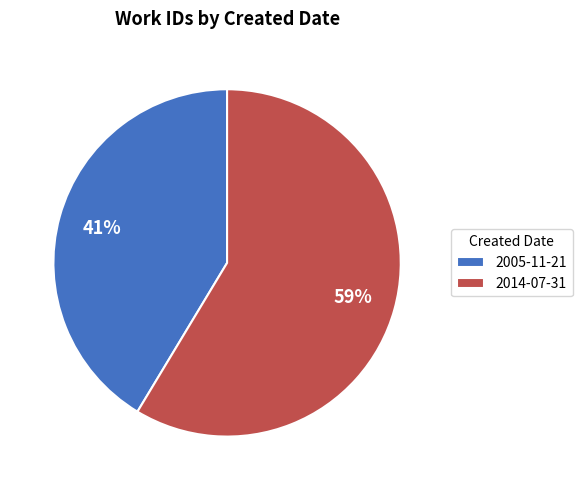

Count the number of slices in the pie.

2